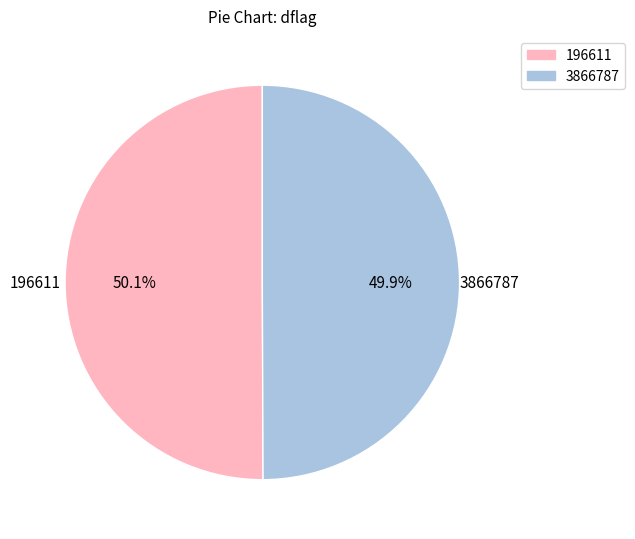

Does any single category account for the majority?

Yes